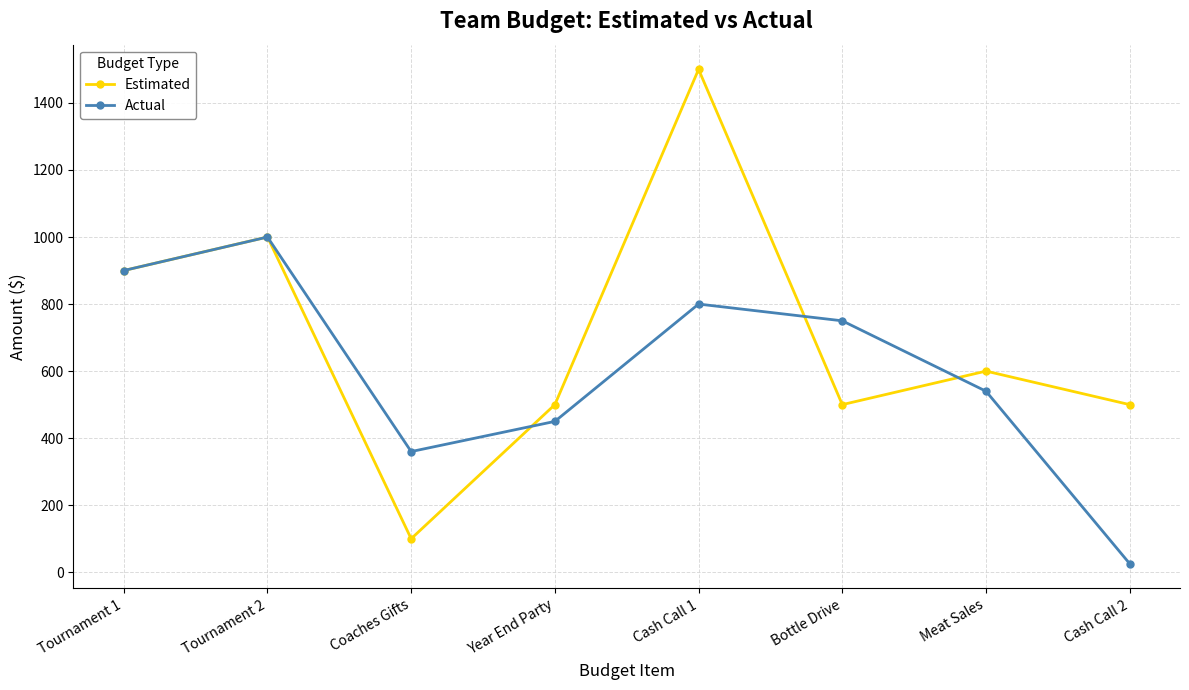

What is the maximum value shown in the chart?

1500.0